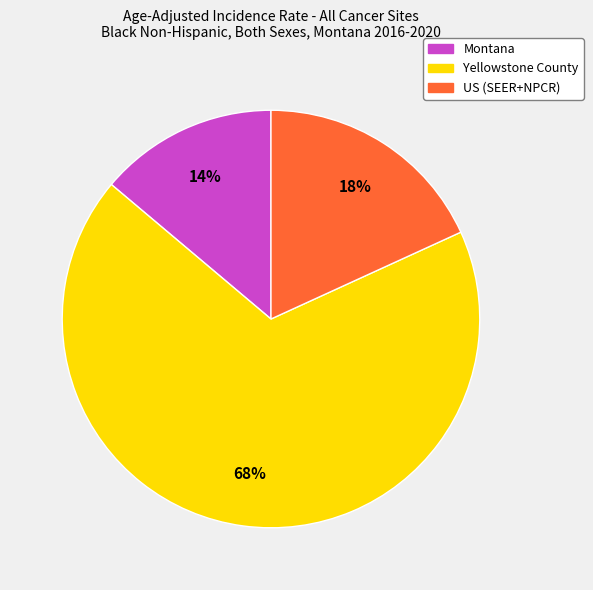

What is the ratio of the value at US (SEER+NPCR) to the value at Yellowstone County?

0.3